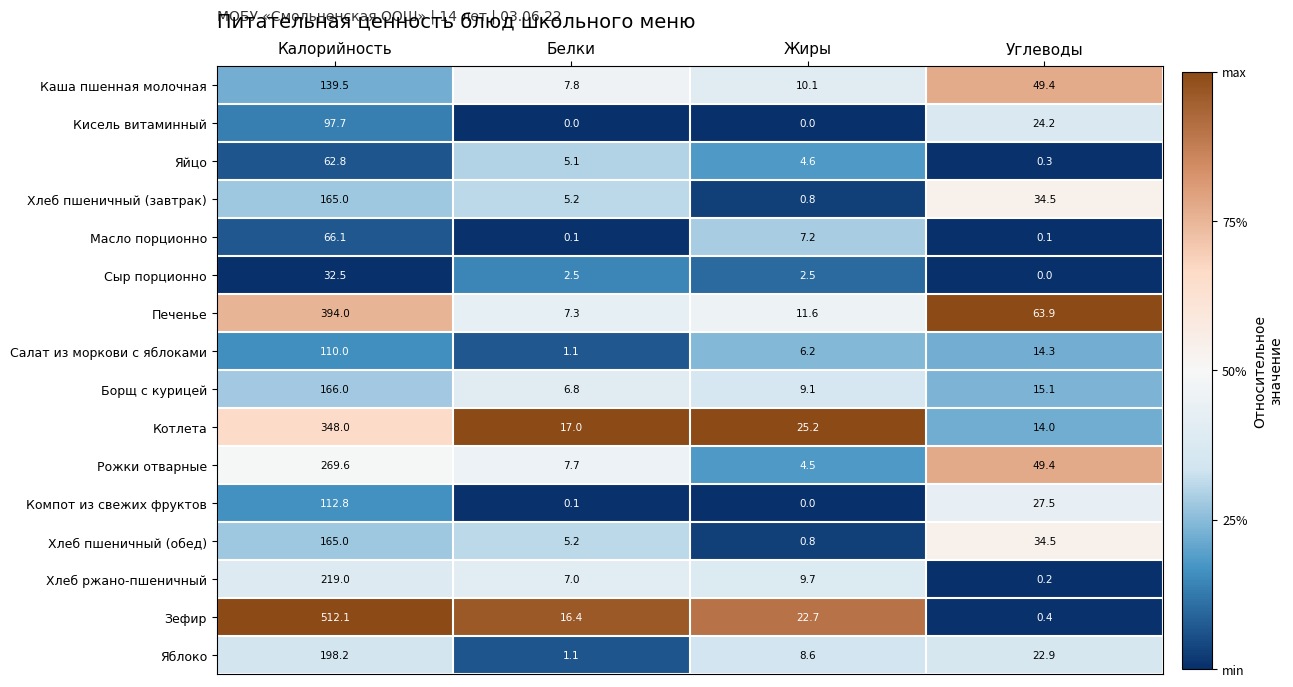

What is the average value of the Сыр порционно series?

9.4